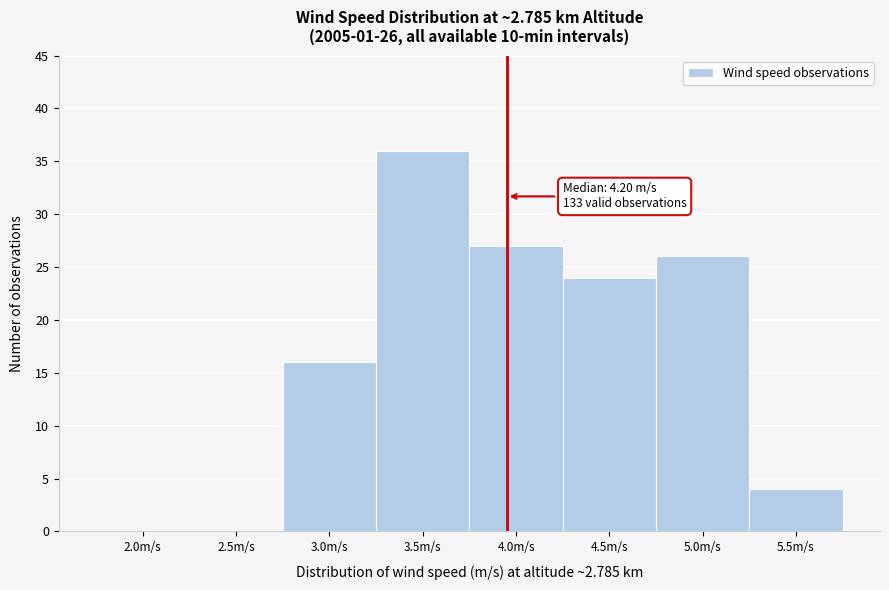

Reading left to right, what are all the values shown in this chart?

2.0m/s=0	2.5m/s=0	3.0m/s=16	3.5m/s=36	4.0m/s=27	4.5m/s=24	5.0m/s=26	5.5m/s=4